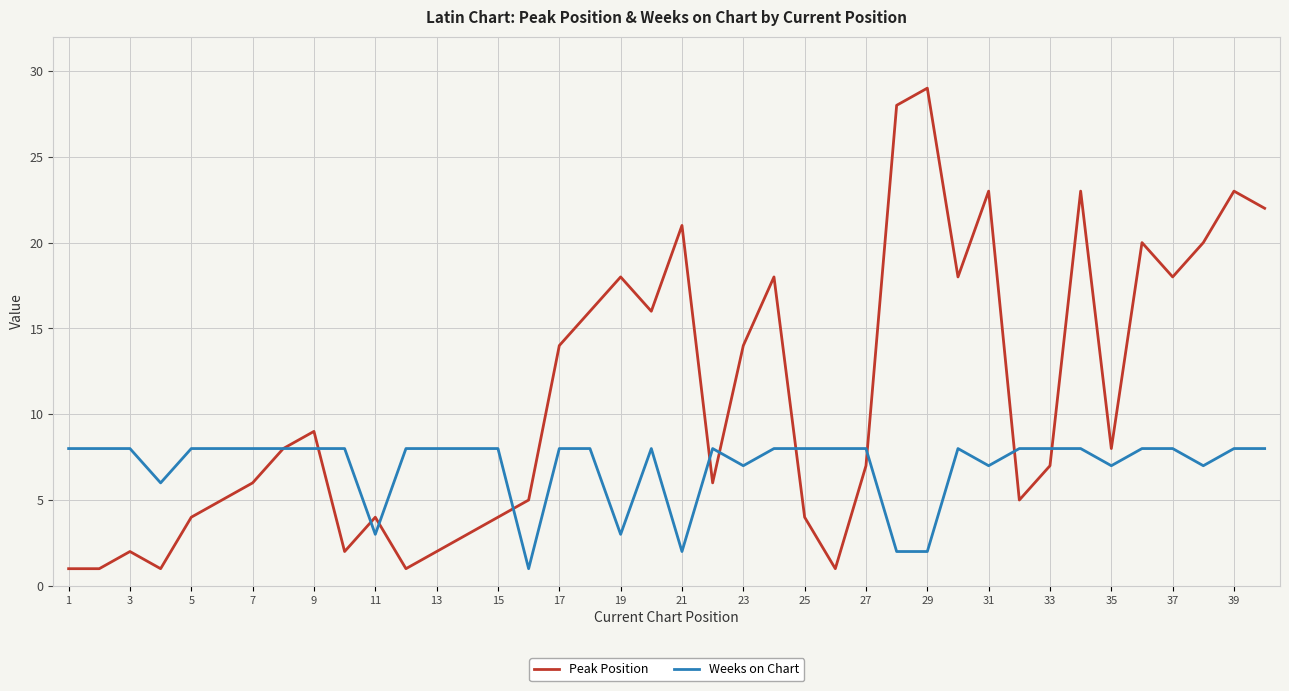

Which series has the widest spread of values?

Peak Position